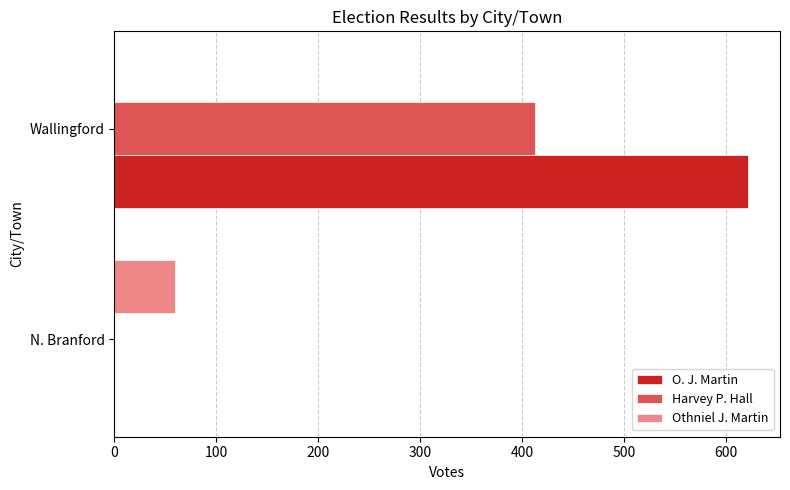

What is the sum of the Harvey P. Hall values at N. Branford and Wallingford?

413